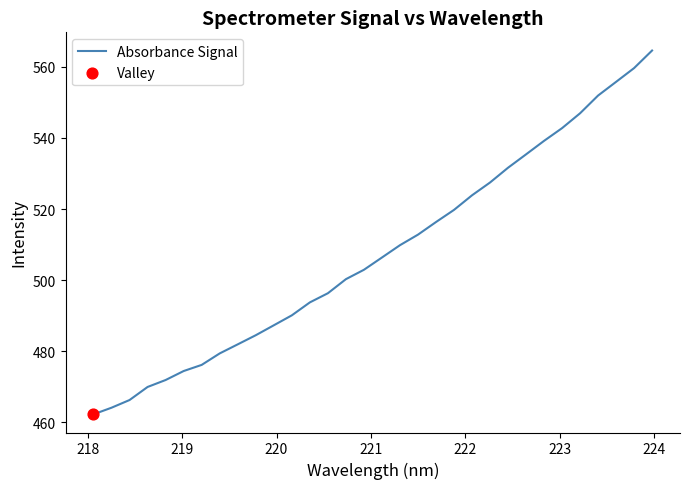

What is the greatest value displayed?

564.6